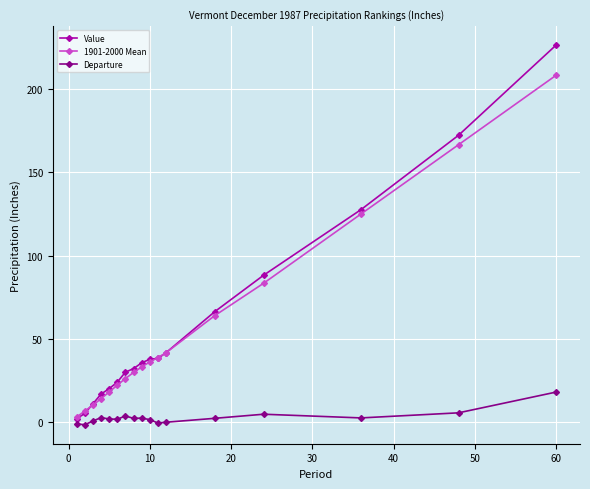

How many lines are shown in the chart?

3